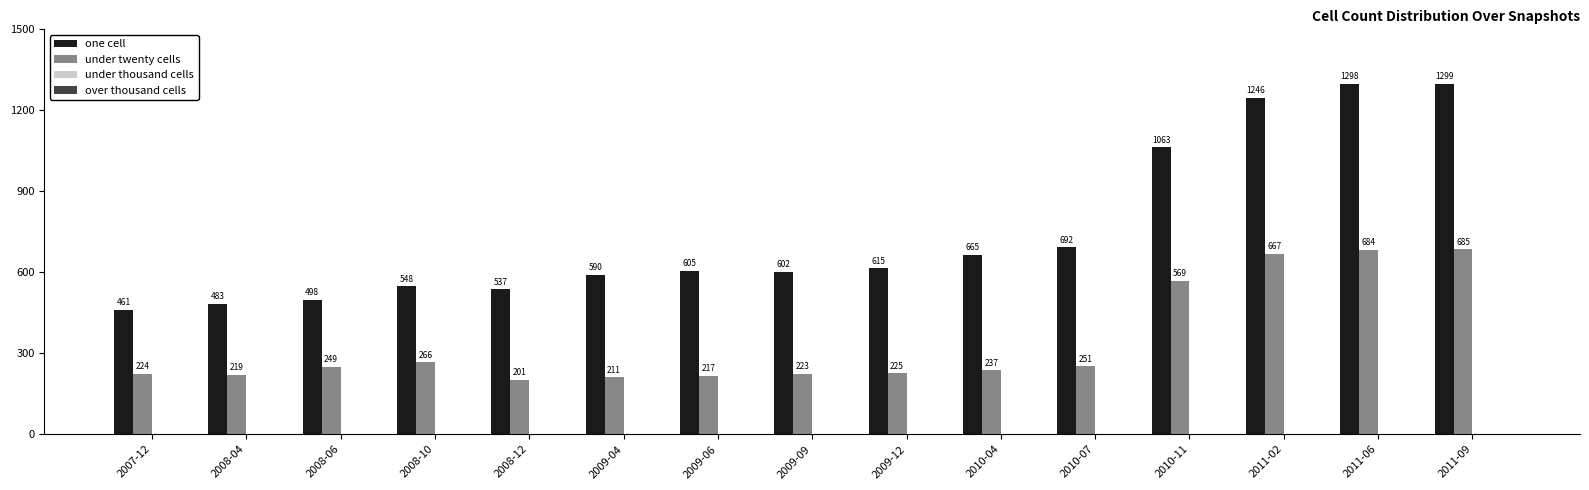

What is the total value across all series at 2007-12?

685